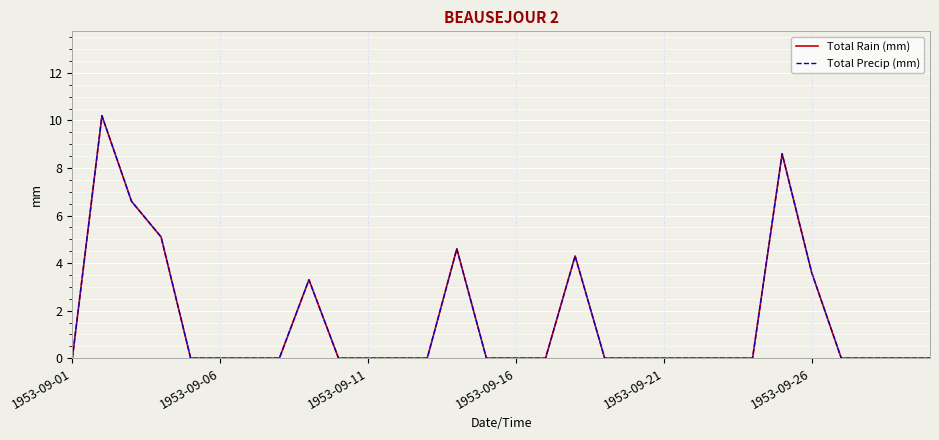

Does the chart have visible grid lines?

Yes